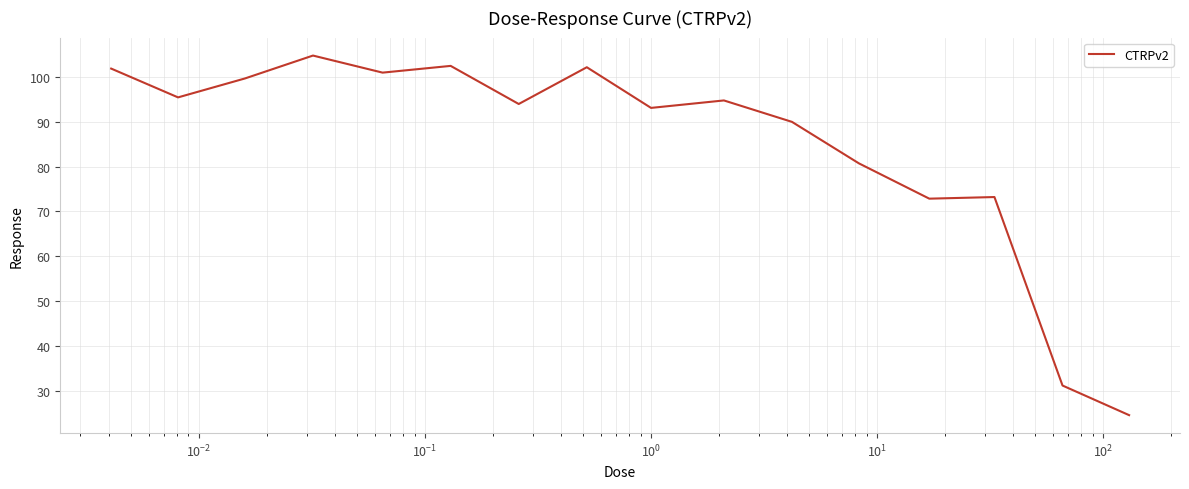

What is the minimum value shown in the chart?

24.7